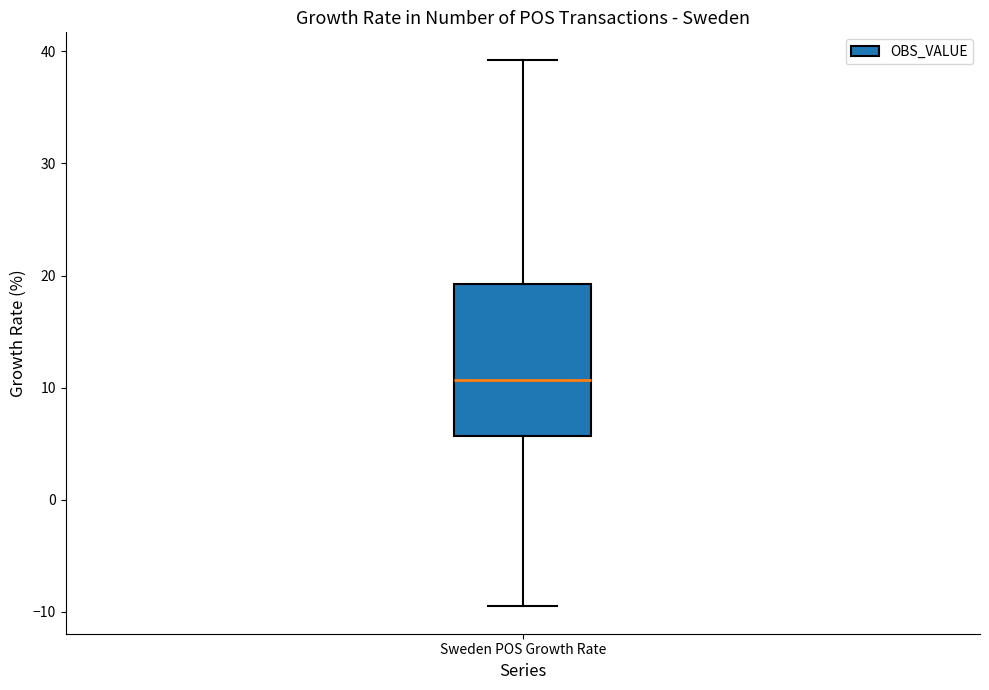

Read this box plot against the y-axis: the position of the median line, the range covered by the box, and the ends of both whiskers. The values are not printed on the chart, so give them approximately, as read against the axis.

median 11, box 6 to 19, whiskers -10 to 39